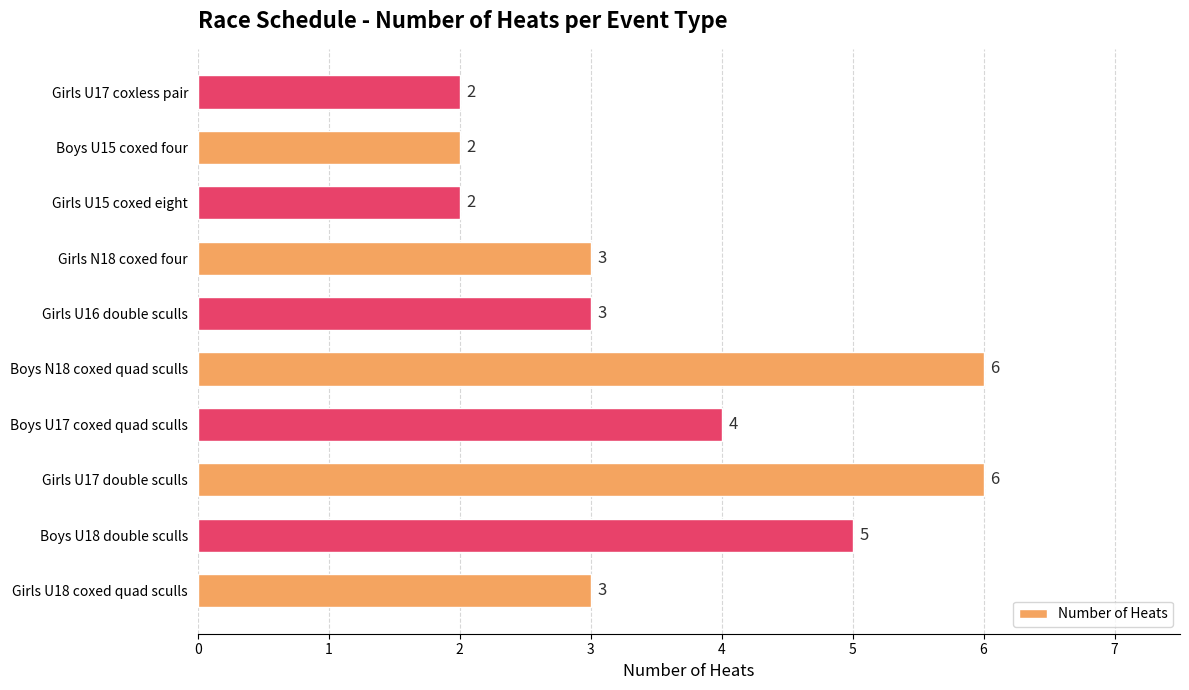

The chart shows a value of 2 at Girls U17 coxless pair. True or false?

True